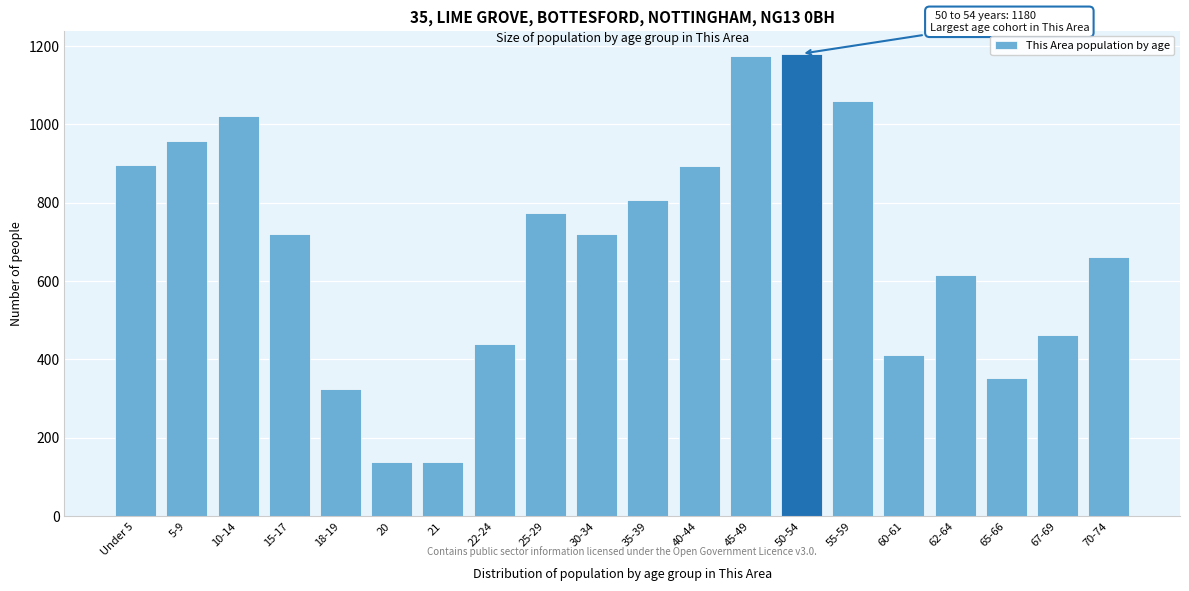

What is the maximum value shown in the chart?

1180